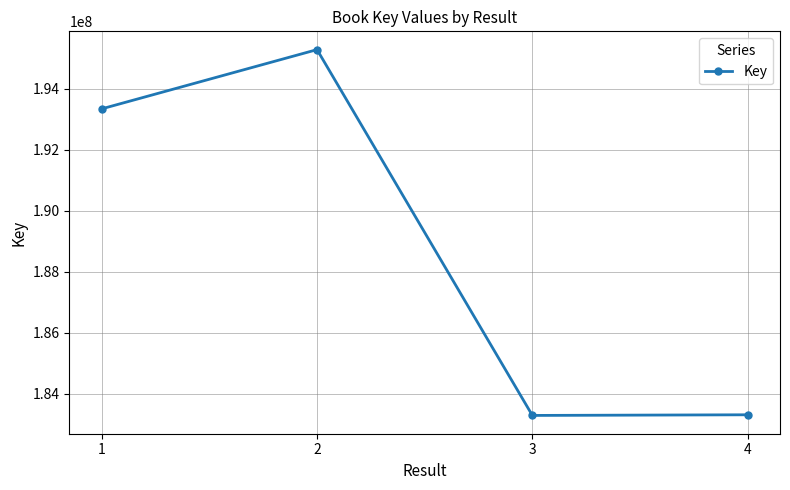

What is the difference between the values at 2 and 3?

12003300